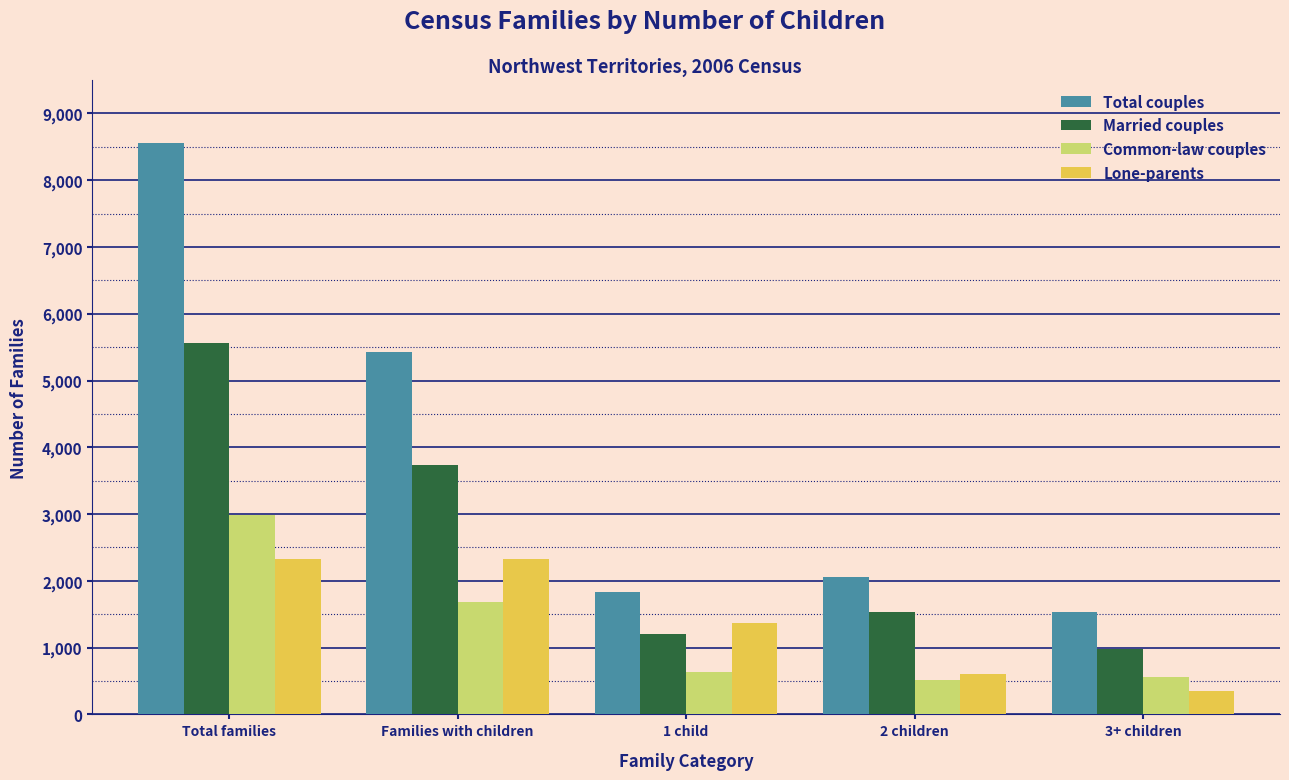

Reading left to right, list all the values displayed in this chart.

Total couples: 8550	5425	1830	2050	1535
Married couples: 5555	3730	1200	1540	985
Common-law couples: 2990	1690	630	510	555
Lone-parents: 2330	2330	1375	610	345